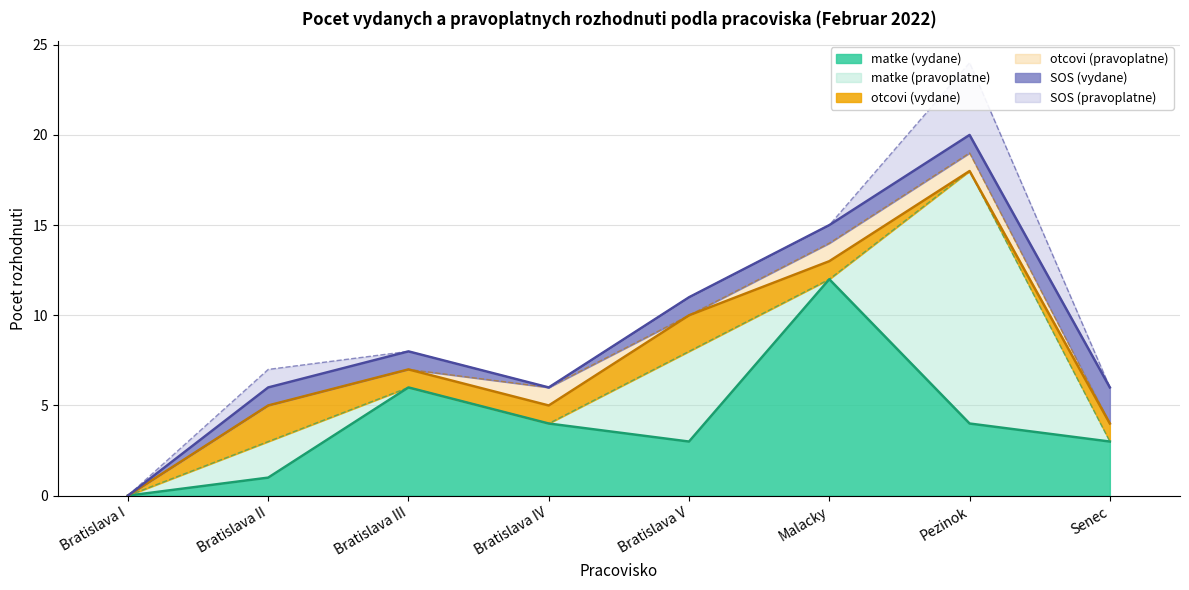

The matke (vydane) series shows 3 at Bratislava III. True or false?

False